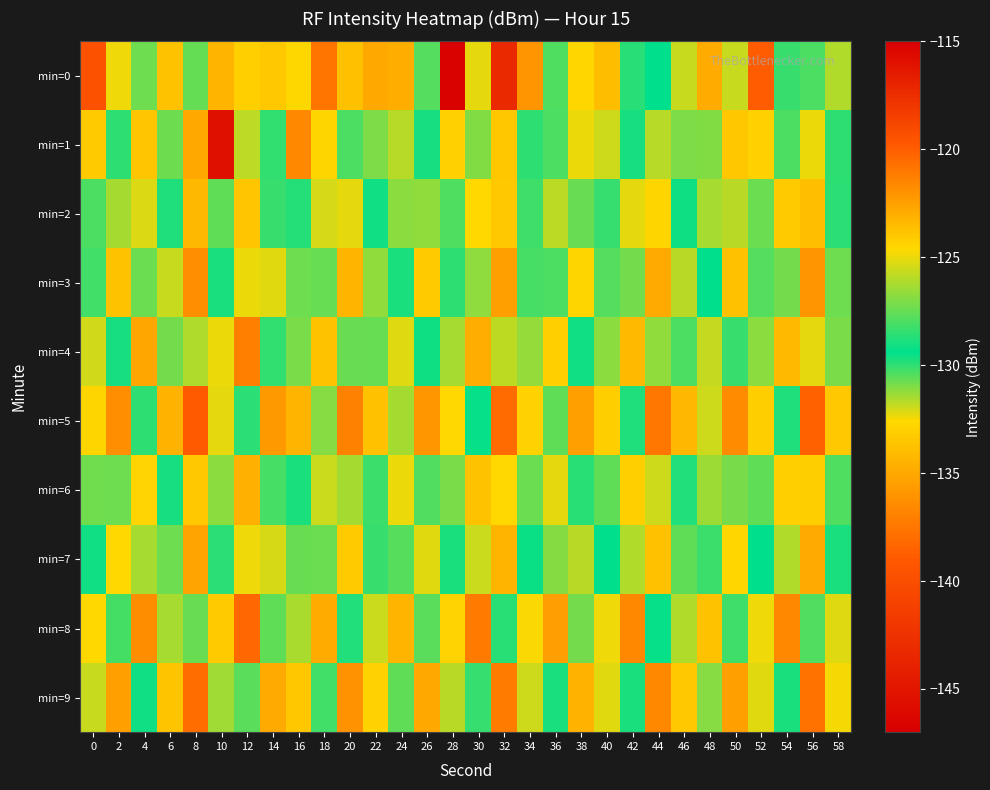

Reading right to left, transcribe all the data shown in this chart.

min=0: 58=-126.1	56=-127.9	54=-128.3	52=-119.9	50=-125.6	48=-122.9	46=-125.7	44=-129.4	42=-128.7	40=-134.0	38=-132.7	36=-127.9	34=-135.9	32=-143.3	30=-125.1	28=-146.7	26=-130.5	24=-123.0	22=-134.9	20=-123.7	18=-137.6	16=-132.7	14=-133.4	12=-124.3	10=-134.4	8=-130.7	6=-133.7	4=-130.8	2=-132.4	0=-119.5
min=1: 58=-130.0	56=-125.0	54=-128.0	52=-133.0	50=-124.0	48=-127.0	46=-131.0	44=-126.0	42=-129.0	40=-132.0	38=-125.0	36=-128.0	34=-130.0	32=-124.0	30=-127.0	28=-133.0	26=-129.0	24=-126.0	22=-131.0	20=-128.0	18=-132.8	16=-136.6	14=-128.5	12=-125.8	10=-115.9	8=-135.1	6=-127.3	4=-123.9	2=-130.0	0=-124.1
min=2: 58=-128.6	56=-133.9	54=-124.1	52=-127.4	50=-131.7	48=-126.3	46=-129.6	44=-132.8	42=-125.1	40=-128.4	38=-130.7	36=-125.9	34=-128.2	32=-133.4	30=-124.6	28=-127.9	26=-131.2	24=-126.8	22=-129.1	20=-132.3	18=-125.4	16=-128.7	14=-130.1	12=-123.9	10=-127.6	8=-134.2	6=-129.8	4=-125.3	2=-131.5	0=-128.0
min=3: 58=-130.8	56=-136.0	54=-127.2	52=-130.5	50=-133.8	48=-129.4	46=-131.7	44=-134.9	42=-127.2	40=-130.5	38=-132.8	36=-128.0	34=-130.3	32=-135.5	30=-126.7	28=-130.0	26=-133.3	24=-128.9	22=-131.2	20=-134.4	18=-127.5	16=-130.8	14=-132.2	12=-125.0	10=-129.7	8=-136.3	6=-131.9	4=-127.4	2=-133.7	0=-130.2
min=4: 58=-127.1	56=-132.3	54=-123.5	52=-126.8	50=-130.1	48=-125.7	46=-128.0	44=-131.2	42=-123.5	40=-126.8	38=-129.1	36=-124.3	34=-126.6	32=-131.8	30=-123.0	28=-126.3	26=-129.6	24=-125.2	22=-127.5	20=-130.7	18=-123.8	16=-127.1	14=-128.5	12=-121.3	10=-125.0	8=-131.6	6=-127.2	4=-122.7	2=-129.0	0=-125.5
min=5: 58=-133.4	56=-138.6	54=-129.8	52=-133.1	50=-136.4	48=-132.0	46=-134.3	44=-137.5	42=-129.8	40=-133.1	38=-135.4	36=-130.6	34=-132.9	32=-138.1	30=-129.3	28=-132.6	26=-135.9	24=-131.5	22=-133.8	20=-137.0	18=-131.1	16=-134.4	14=-135.8	12=-128.6	10=-132.3	8=-138.9	6=-134.5	4=-130.0	2=-136.3	0=-132.8
min=6: 58=-127.9	56=-133.1	54=-124.3	52=-127.6	50=-130.9	48=-126.5	46=-128.8	44=-132.0	42=-124.3	40=-127.6	38=-129.9	36=-125.1	34=-127.4	32=-132.6	30=-123.8	28=-127.1	26=-130.4	24=-125.0	22=-128.3	20=-131.5	18=-125.6	16=-128.9	14=-130.3	12=-123.1	10=-126.8	8=-133.4	6=-129.0	4=-124.5	2=-130.8	0=-127.3
min=7: 58=-129.7	56=-134.9	54=-126.1	52=-129.4	50=-132.7	48=-128.3	46=-130.6	44=-133.8	42=-126.1	40=-129.4	38=-131.7	36=-126.9	34=-129.2	32=-134.4	30=-125.6	28=-128.9	26=-132.2	24=-127.8	22=-130.1	20=-133.3	18=-127.4	16=-130.7	14=-132.1	12=-124.9	10=-128.6	8=-135.2	6=-130.8	4=-126.3	2=-132.6	0=-129.1
min=8: 58=-125.2	56=-130.4	54=-121.6	52=-124.9	50=-128.2	48=-123.8	46=-126.1	44=-129.3	42=-121.6	40=-124.9	38=-127.2	36=-122.4	34=-124.7	32=-129.9	30=-121.1	28=-124.4	26=-127.7	24=-123.3	22=-125.6	20=-128.8	18=-122.9	16=-126.2	14=-127.6	12=-120.4	10=-124.1	8=-130.7	6=-126.3	4=-121.8	2=-128.1	0=-124.6
min=9: 58=-132.5	56=-137.7	54=-128.9	52=-132.2	50=-135.5	48=-131.1	46=-133.4	44=-136.6	42=-128.9	40=-132.2	38=-134.5	36=-129.7	34=-132.0	32=-137.2	30=-128.4	28=-131.7	26=-135.0	24=-130.6	22=-132.9	20=-136.1	18=-130.2	16=-133.5	14=-134.9	12=-127.7	10=-131.4	8=-138.0	6=-133.6	4=-129.1	2=-135.4	0=-131.9